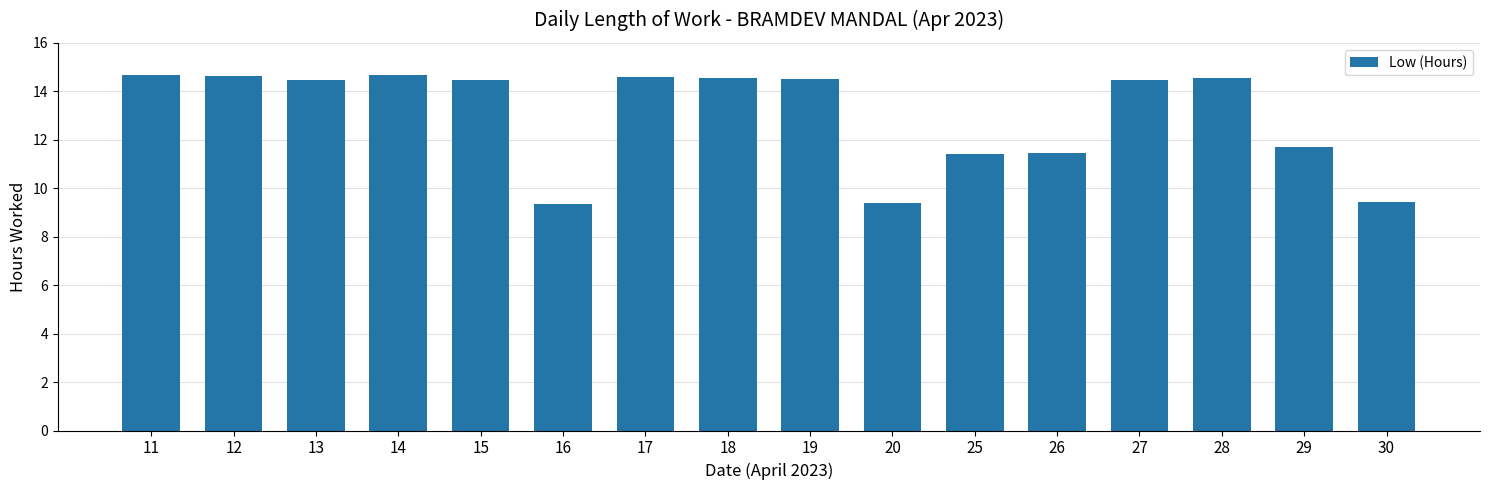

Where does the data first go above 14?

11